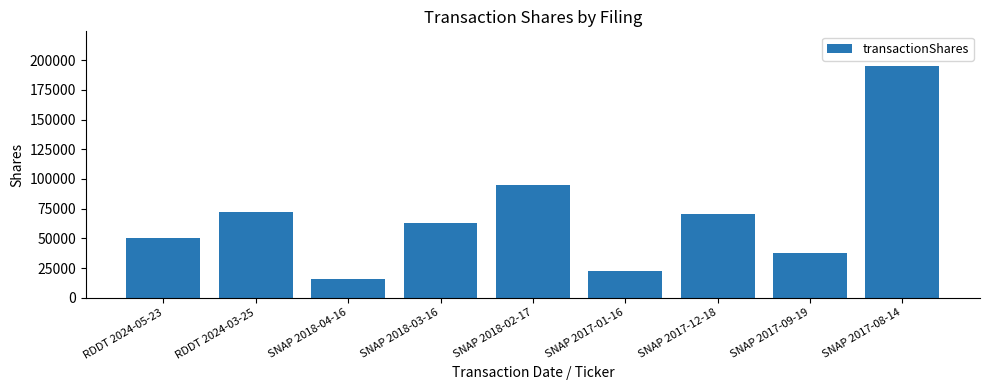

At which label does the data first exceed 63117?

RDDT 2024-03-25